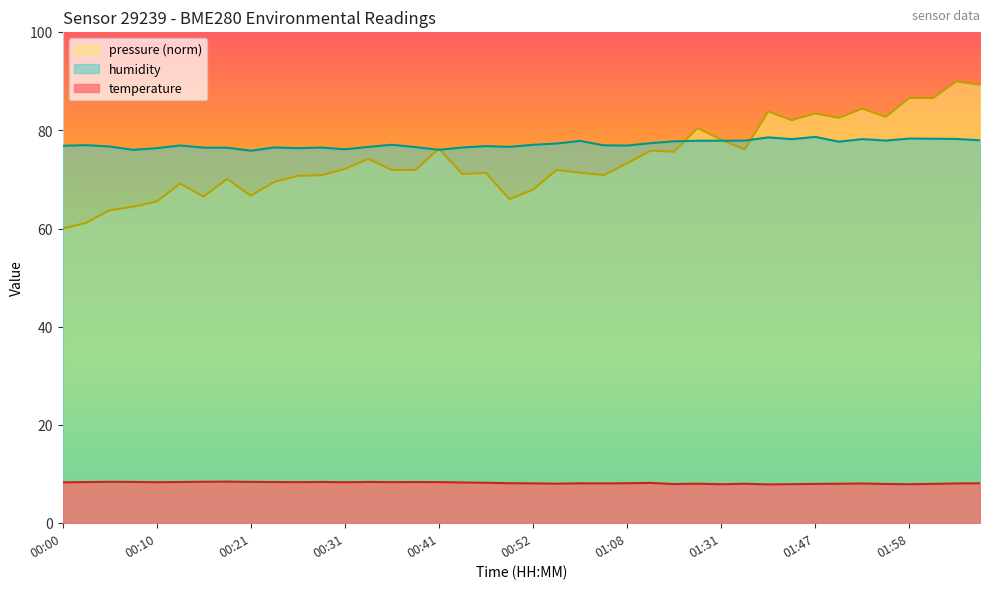

Where do pressure and humidity first cross each other?

00:39 and 00:41